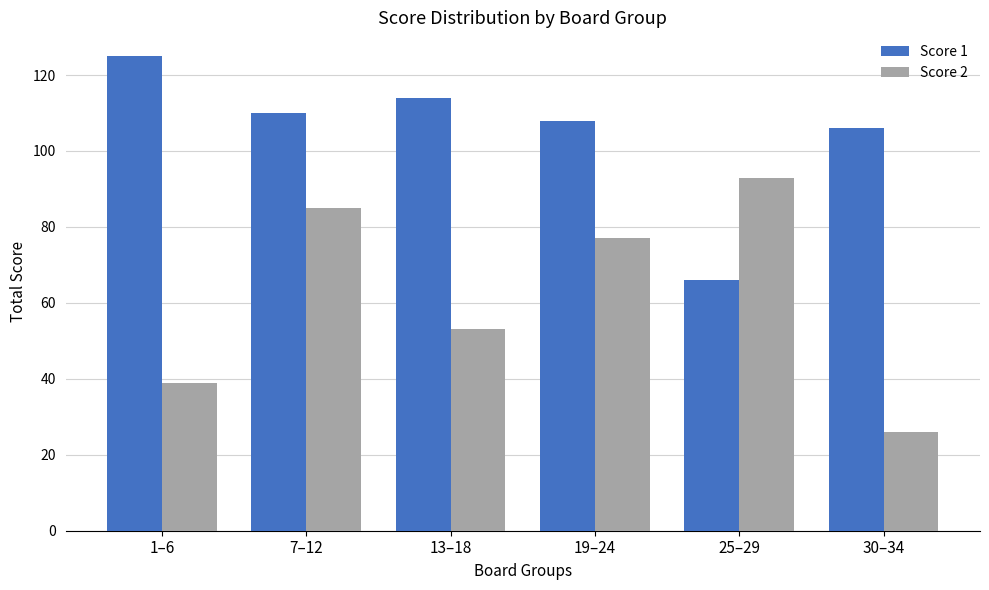

Rank the series by their average value, from lowest to highest.

Score 2, Score 1